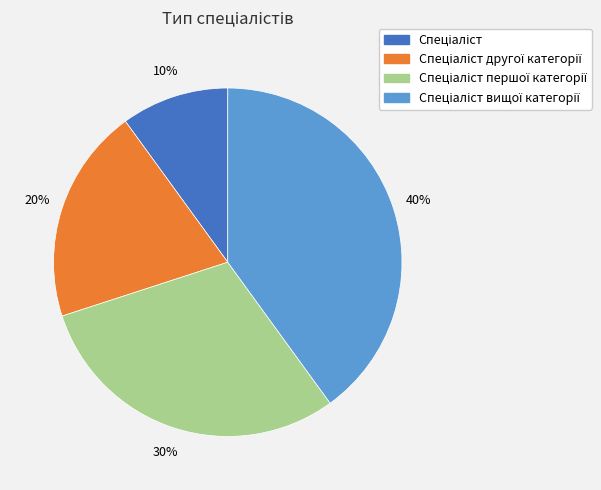

How many slices are in this pie chart?

4